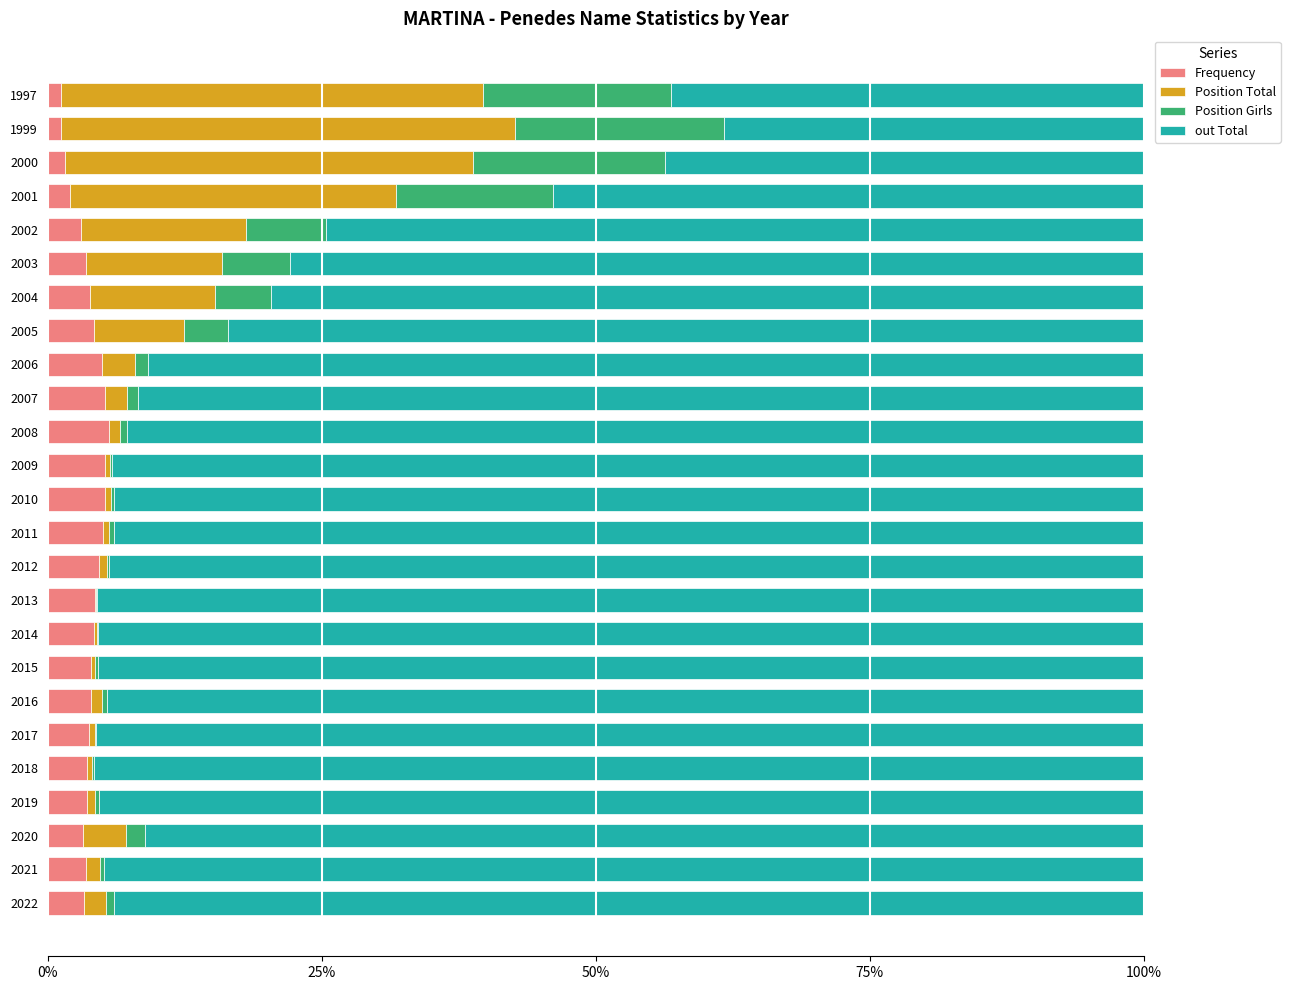

What is the highest value of the Frequency series?

5.6